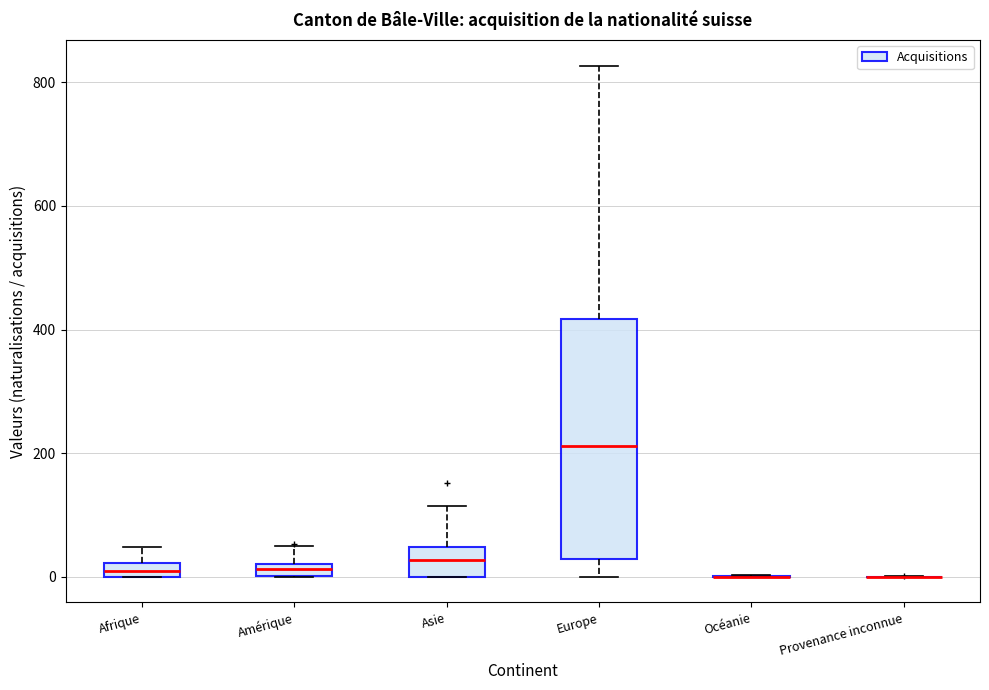

Which box is the tallest, from its lower edge to its upper edge?

Europe